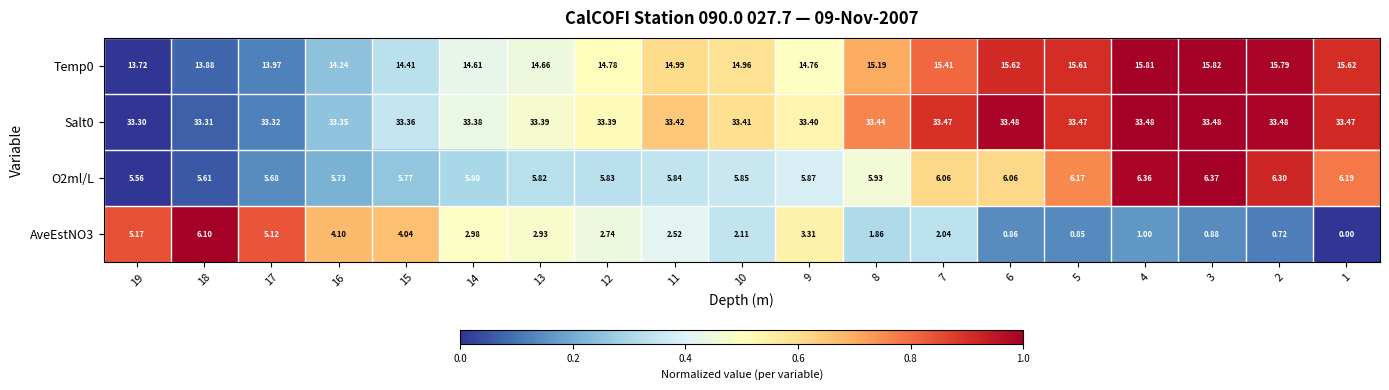

Is the value of Salt0 at 11 greater than the value of AveEstNO3 at 1?

Yes